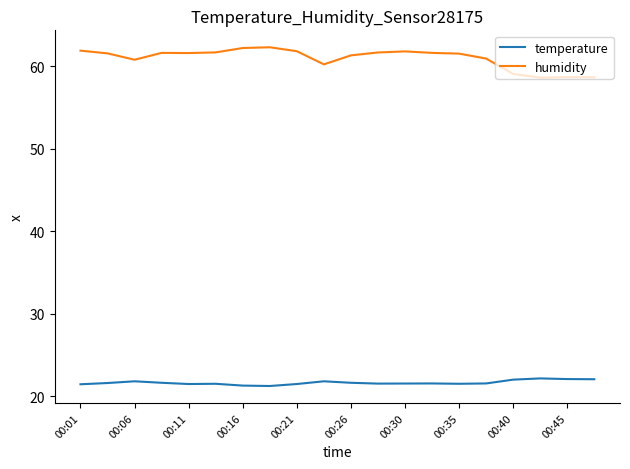

What is the smallest value displayed?

21.3